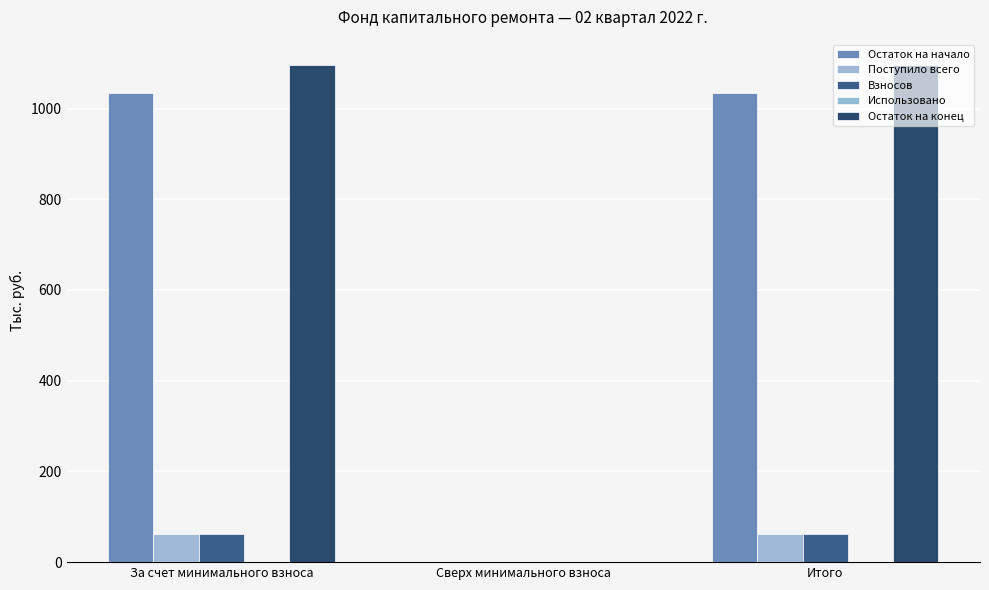

Between Сверх минимального взноса and Итого, which series saw the biggest shift?

Остаток на конец